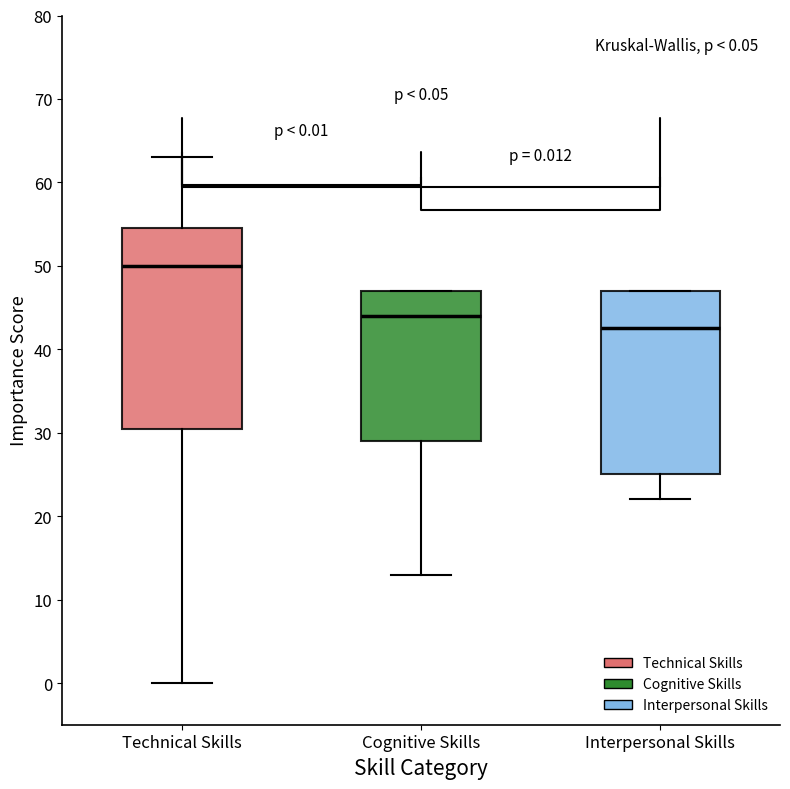

Which box has the lowest median line?

Interpersonal Skills